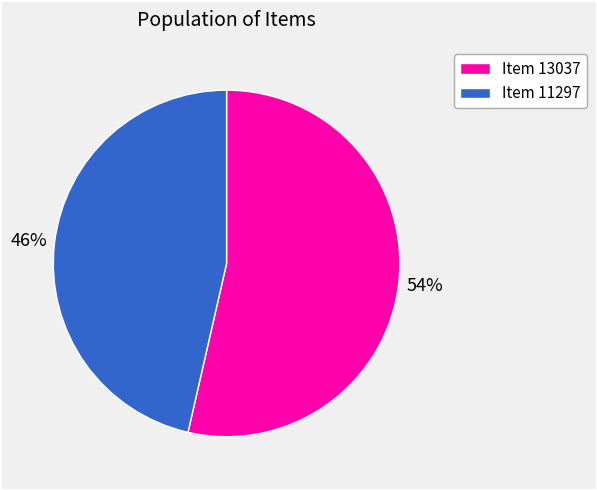

Does Item 13037 account for over 50% of the chart?

Yes